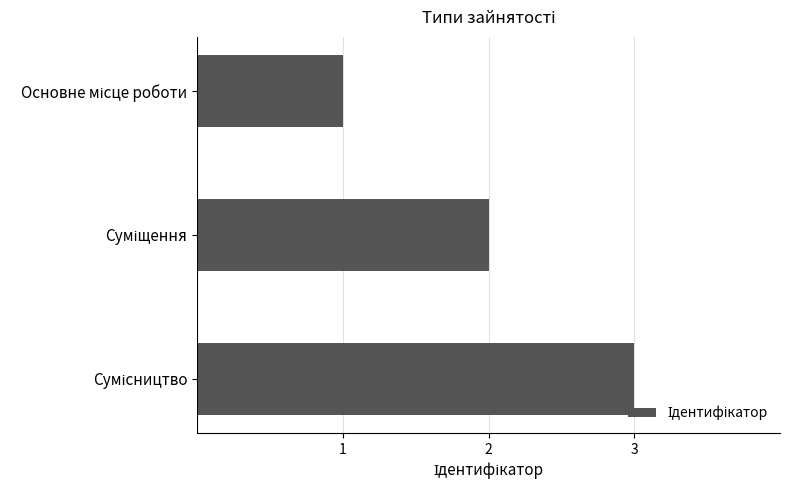

What is the greatest value displayed?

3